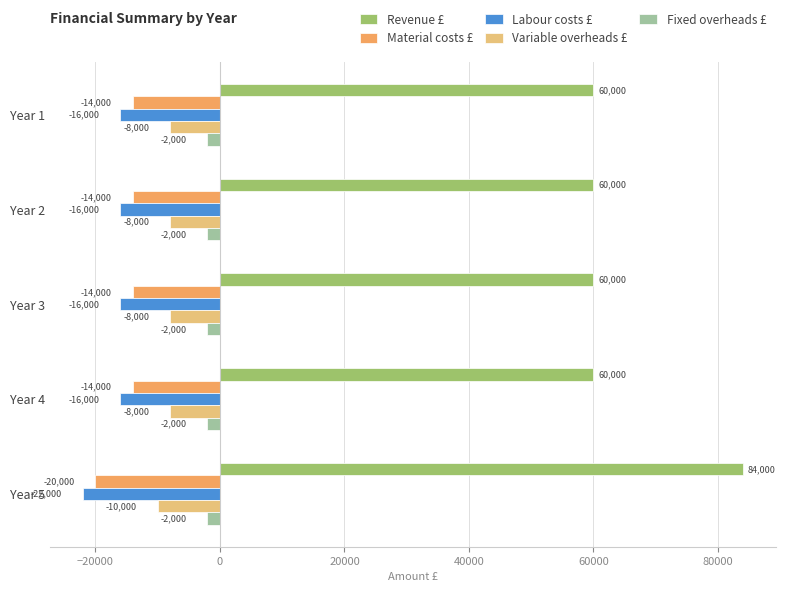

True or false: Labour costs £ has a value of -6462 at Year 2.

False